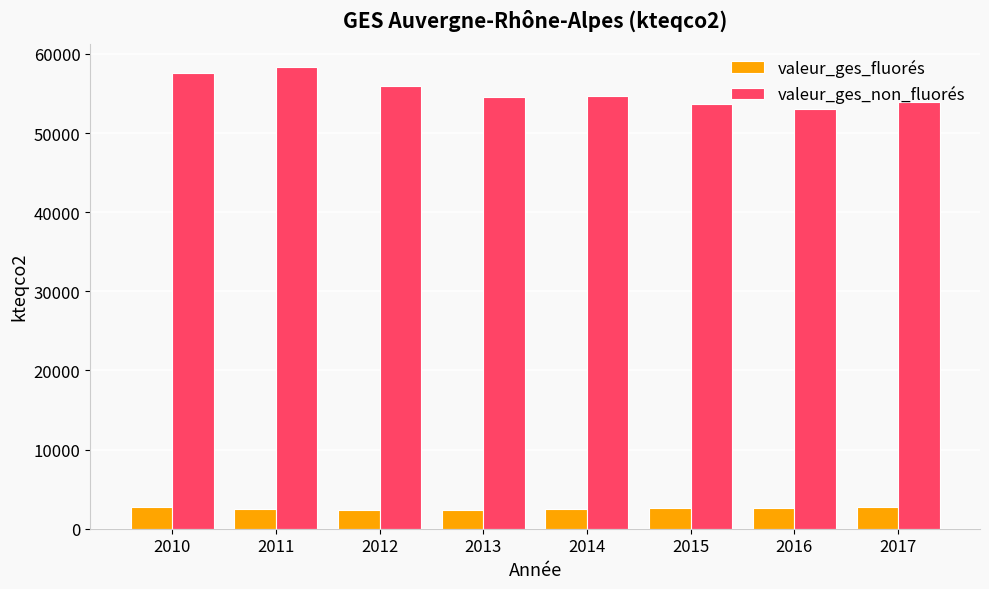

List the series in order of their overall mean, lowest first.

valeur_ges_fluorés, valeur_ges_non_fluorés